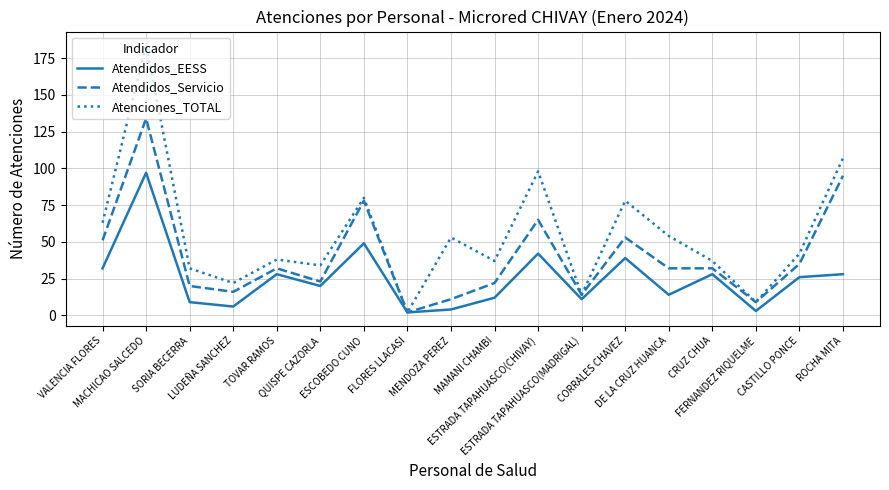

At which label is Atendidos_EESS closest to 49?

ESCOBEDO CUNO